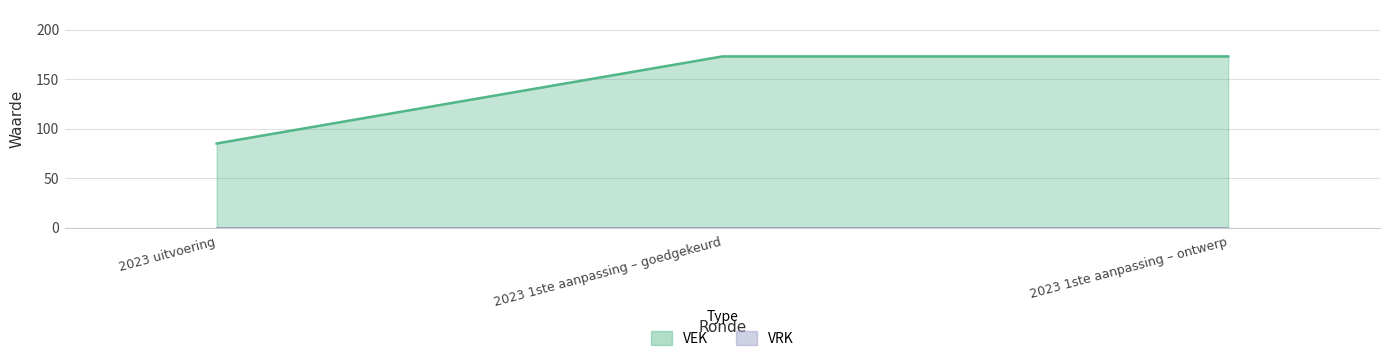

Reading left to right, transcribe all the data shown in this chart.

2023 uitvoering=85	2023 1ste aanpassing – goedgekeurd=173	2023 1ste aanpassing – ontwerp=173